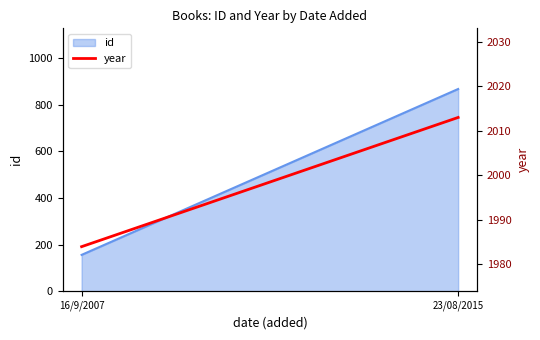

List the labels in order of value, largest first.

23/08/2015, 16/9/2007